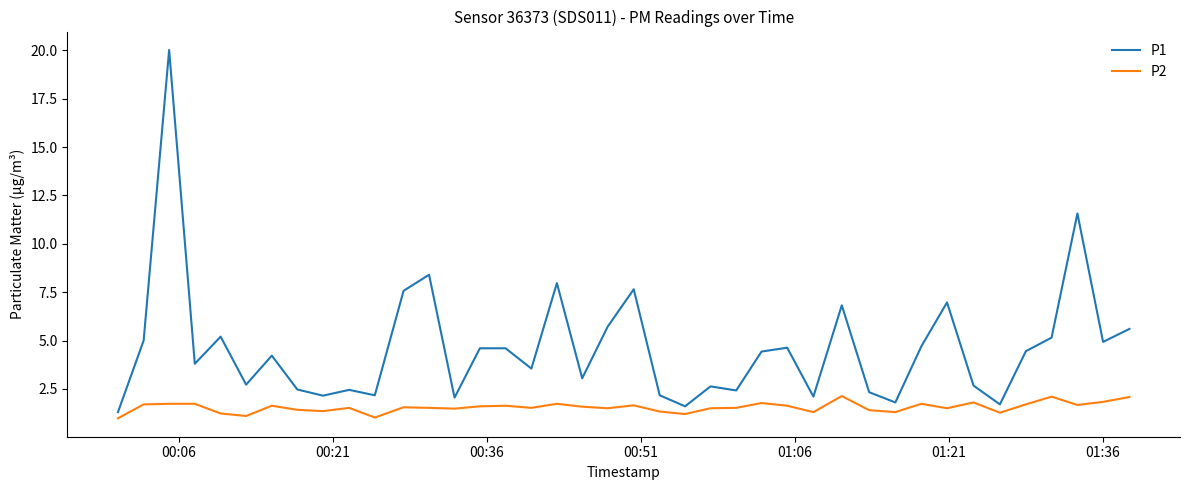

Which series has the largest range (max minus min)?

P1